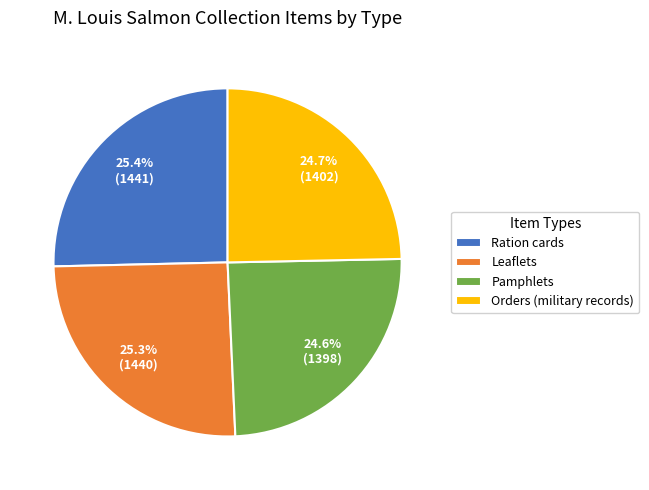

Approximately how many times larger is the value at Pamphlets compared to Leaflets?

1.0